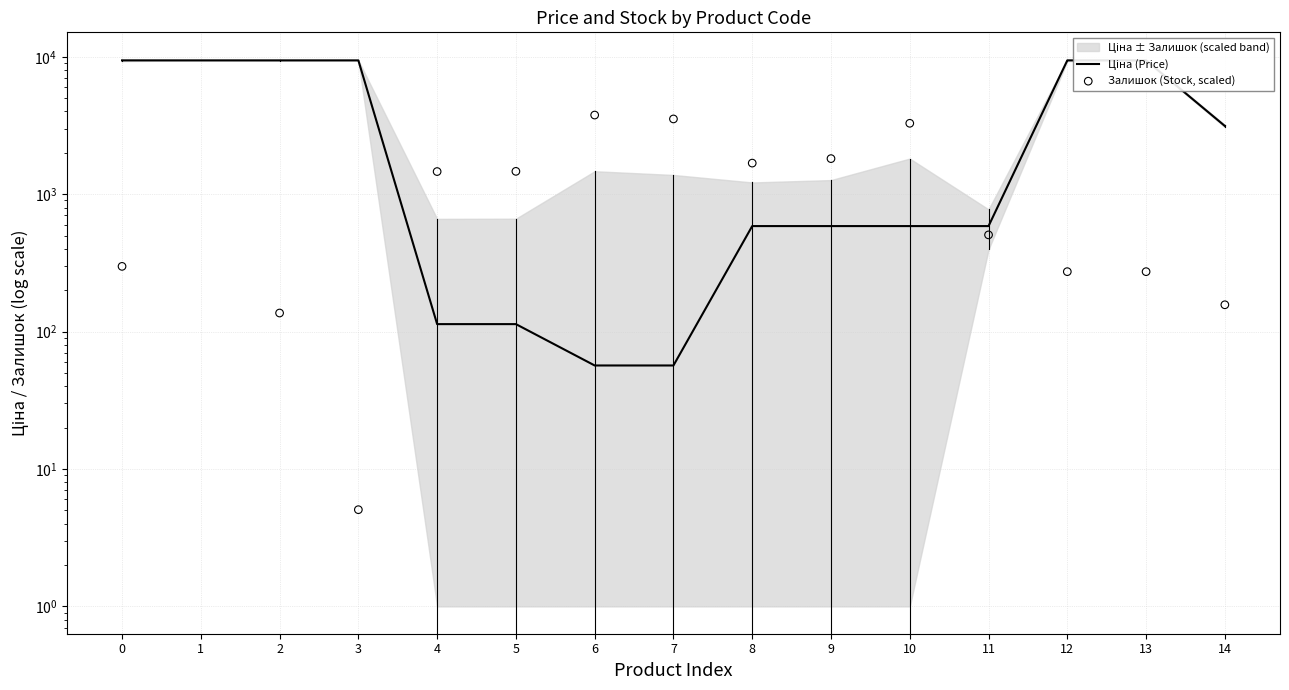

At how many categories does at least one series exceed 2512?

10